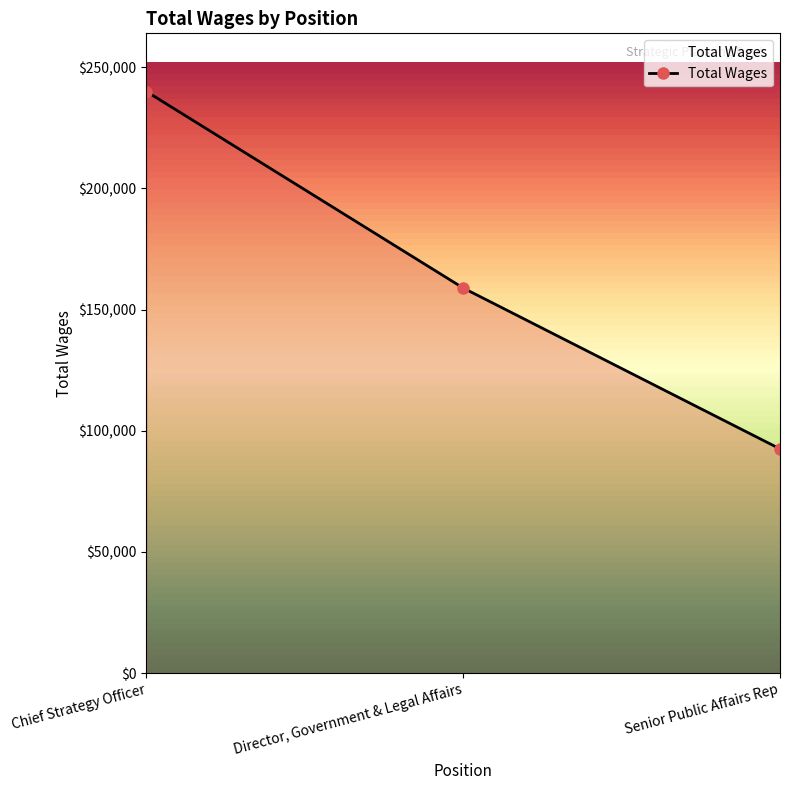

The value at Senior Public Affairs Rep is 49694. True or false?

False